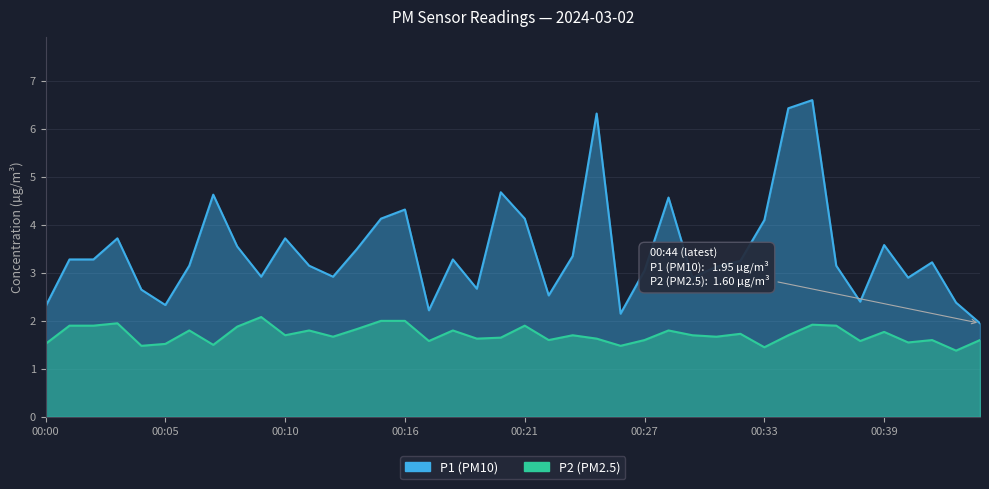

Reading left to right, what are all the values shown in this chart?

P1: 2.3	3.3	3.3	3.7	2.6	2.3	3.1	4.6	3.5	2.9	3.7	3.1	2.9	3.5	4.1	4.3	2.2	3.3	2.7	4.7	4.1	2.5	3.4	6.3	2.1	3.0	4.6	2.9	3.1	3.2	4.1	6.4	6.6	3.1	2.4	3.6	2.9	3.2	2.4	1.9
P2: 1.5	1.9	1.9	1.9	1.5	1.5	1.8	1.5	1.9	2.1	1.7	1.8	1.7	1.8	2.0	2.0	1.6	1.8	1.6	1.6	1.9	1.6	1.7	1.6	1.5	1.6	1.8	1.7	1.7	1.7	1.4	1.7	1.9	1.9	1.6	1.8	1.6	1.6	1.4	1.6